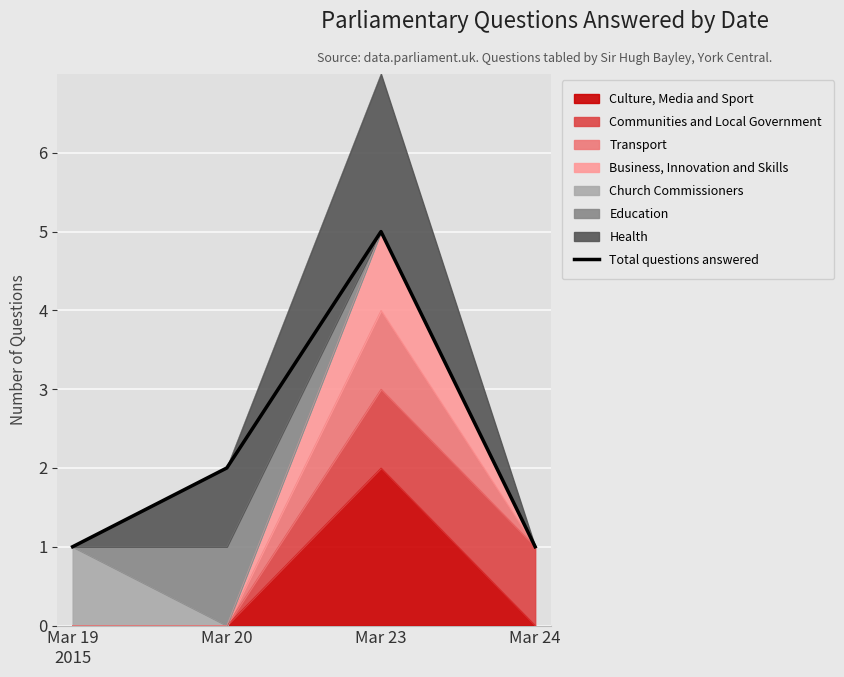

Read the value at Mar 24.

1